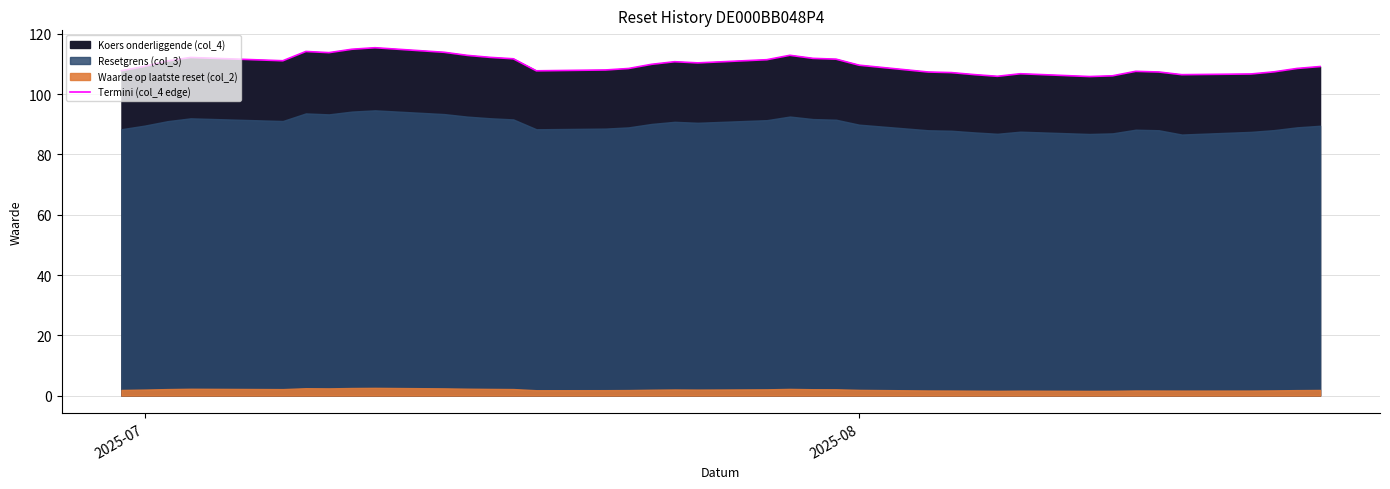

What is the lowest value of the Termini (col_4 edge) series?

105.9